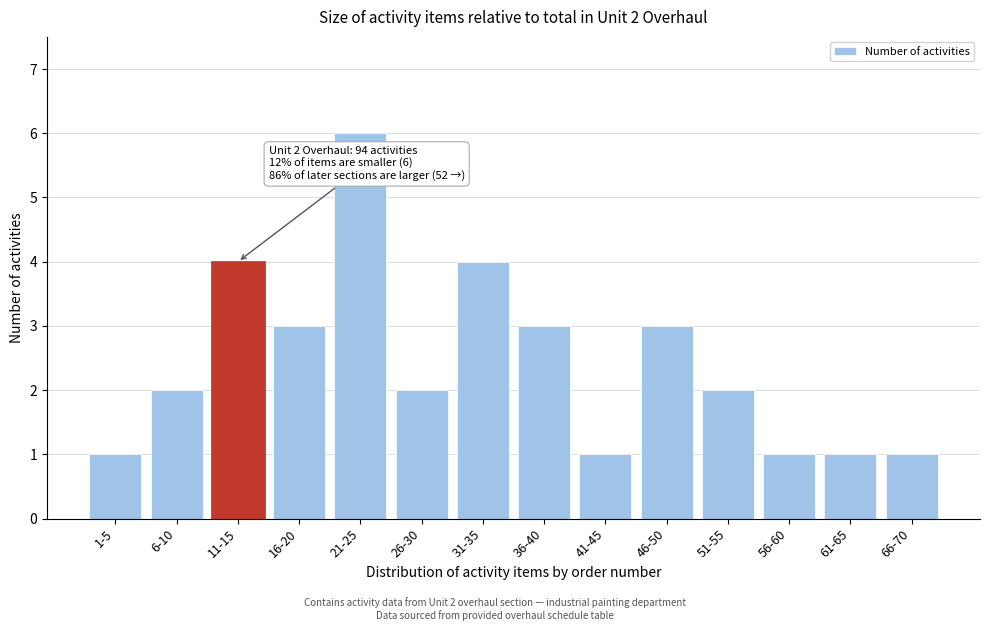

Reading left to right, what are all the values shown in this chart?

1	2	4	3	6	2	4	3	1	3	2	1	1	1